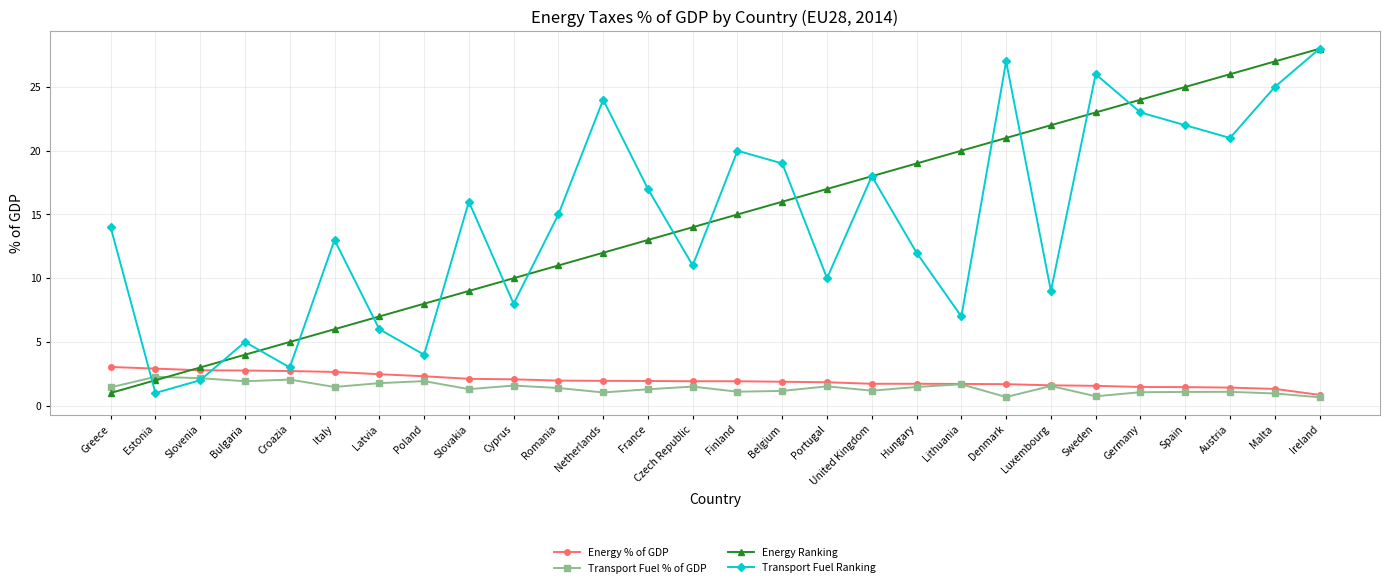

What is the approximate value of Transport Fuel Ranking at Luxembourg?

9.0